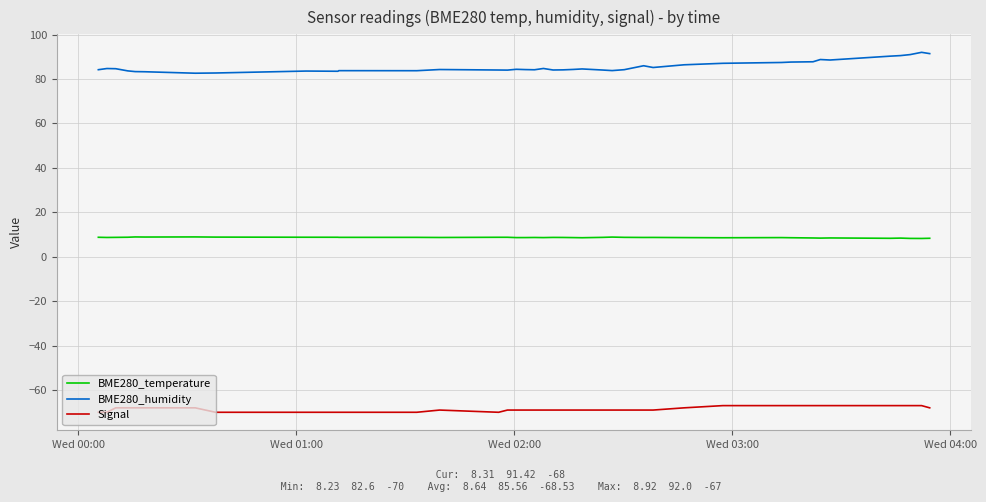

Rank the series by their maximum value, from lowest to highest.

Signal, BME280_temperature, BME280_humidity